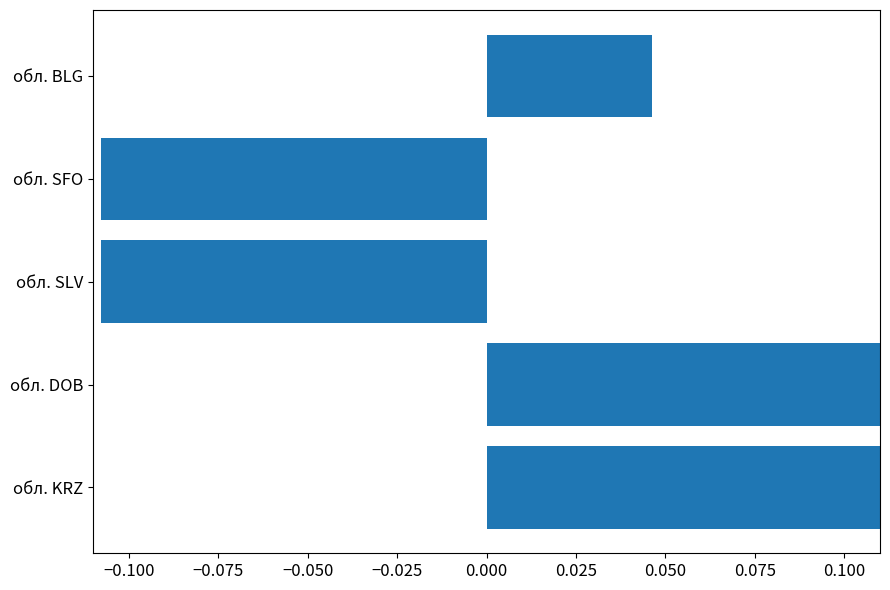

What is the sum of all values?

0.2